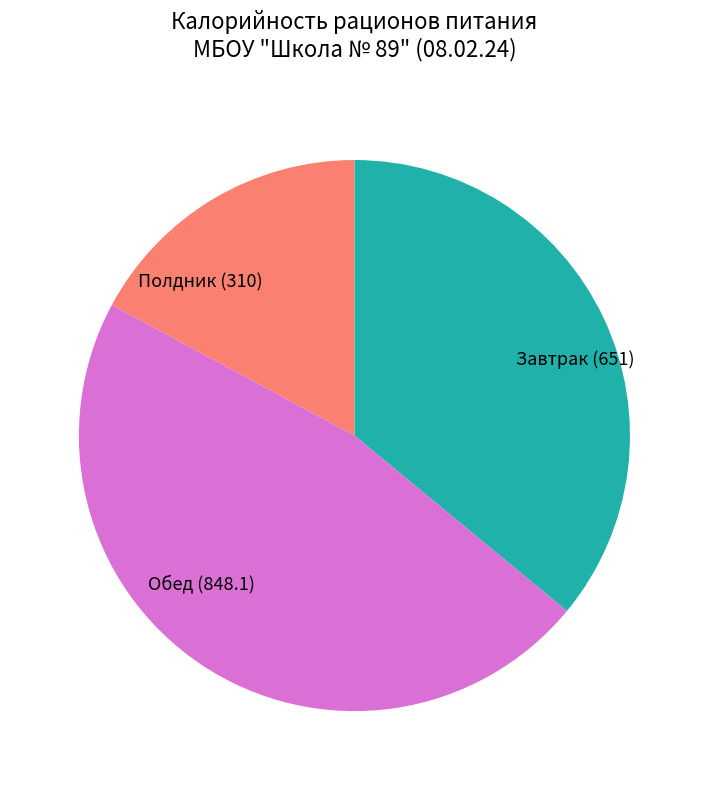

Rank the categories by value from highest to lowest.

Обед (848.1), Завтрак (651), Полдник (310)